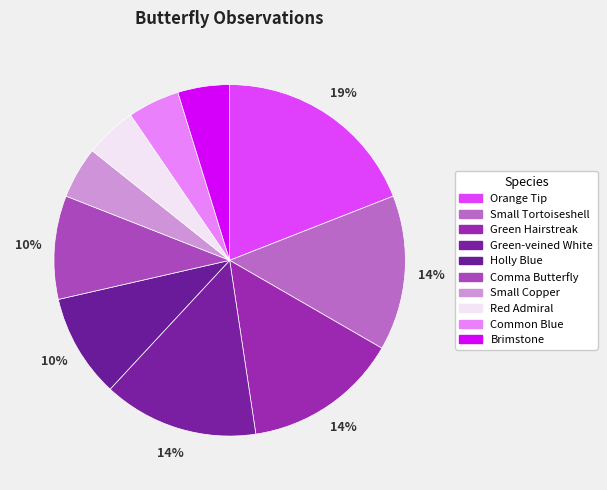

The Orange Tip slice represents 19% of the pie. True or false?

True